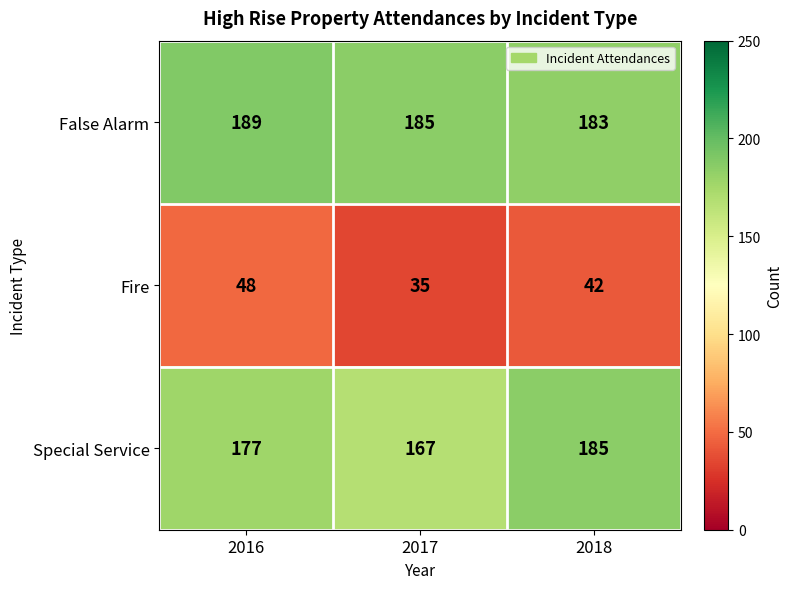

Where does the Fire series first go above 42?

2016